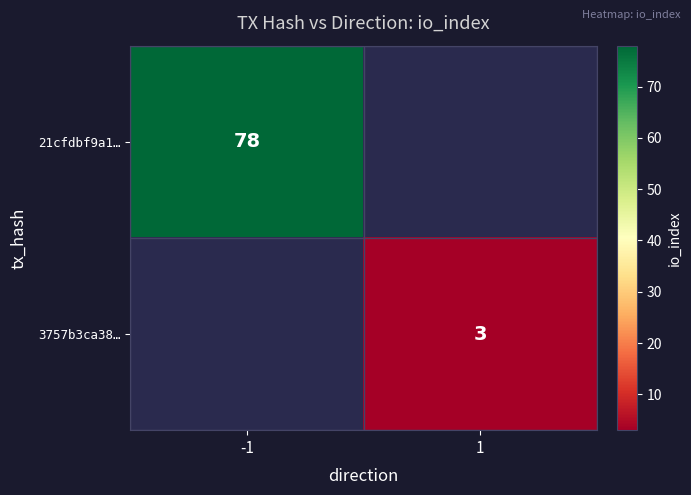

Is it true that 21cfdbf9a1… equals 138 at -1?

False